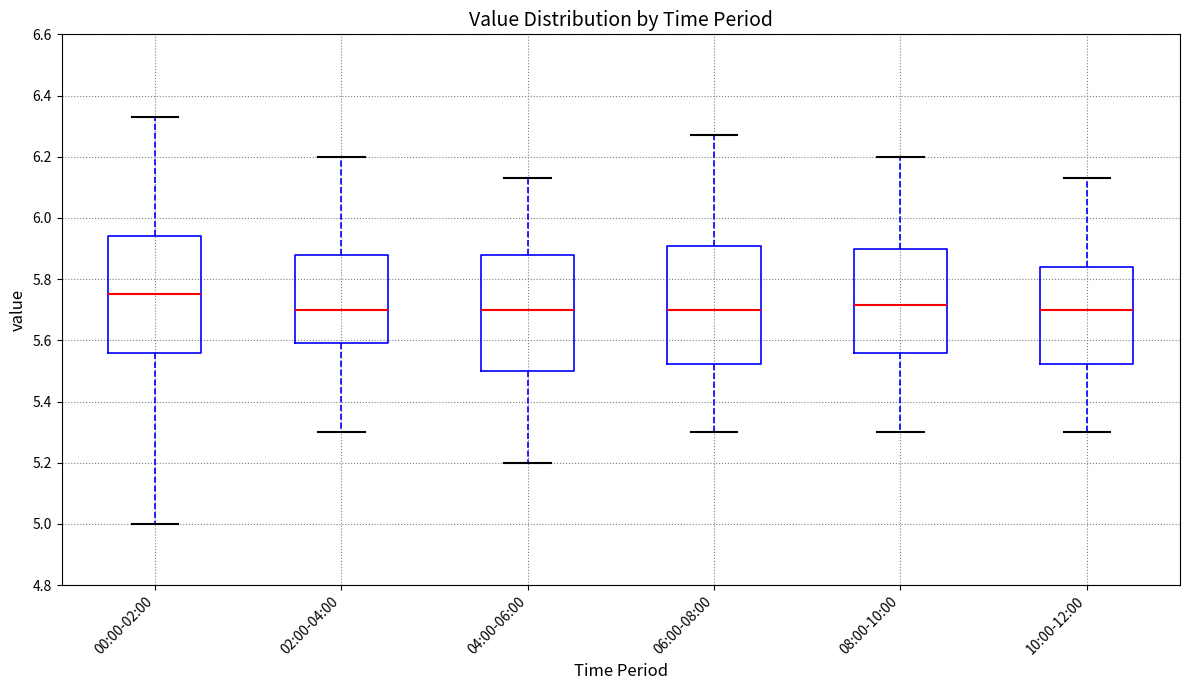

Reading left to right, transcribe this box plot: for each box, give where its median line is, the range the box spans, and where its two whiskers end, as read against the y-axis. The values are not printed on the chart, so give them approximately, as read against the axis.

00:00-02:00: median 5.76, box 5.56 to 5.94, whiskers 5.00 to 6.34
02:00-04:00: median 5.70, box 5.60 to 5.88, whiskers 5.30 to 6.20
04:00-06:00: median 5.70, box 5.50 to 5.88, whiskers 5.20 to 6.14
06:00-08:00: median 5.70, box 5.52 to 5.90, whiskers 5.30 to 6.28
08:00-10:00: median 5.72, box 5.56 to 5.90, whiskers 5.30 to 6.20
10:00-12:00: median 5.70, box 5.52 to 5.84, whiskers 5.30 to 6.14